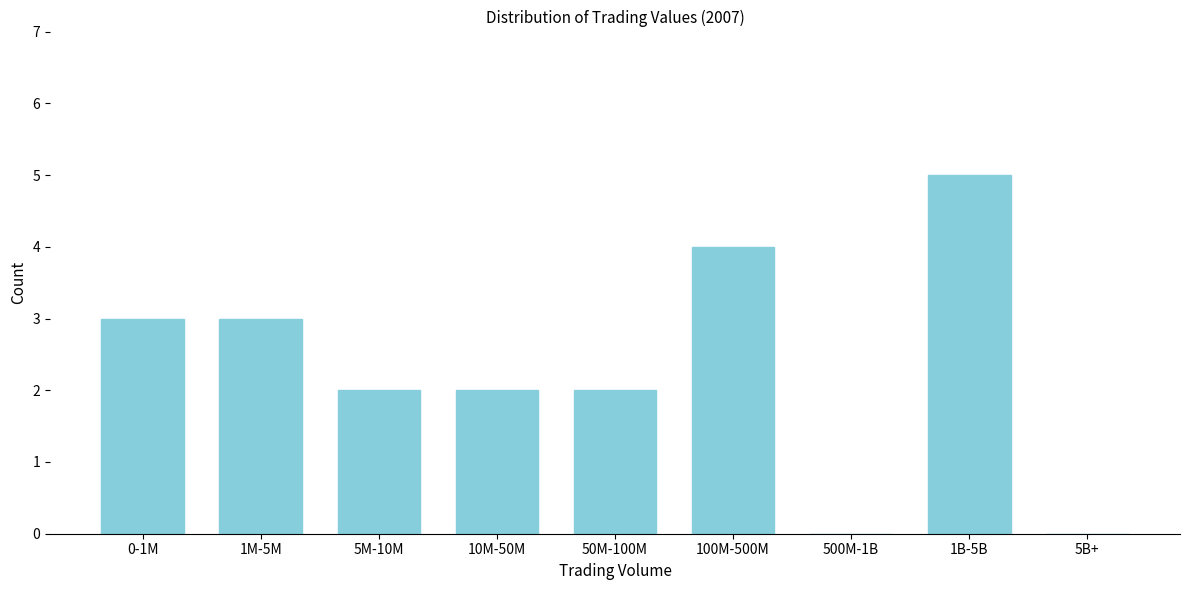

Reading left to right, transcribe all the data shown in this chart.

0-1M=3	1M-5M=3	5M-10M=2	10M-50M=2	50M-100M=2	100M-500M=4	500M-1B=0	1B-5B=5	5B+=0